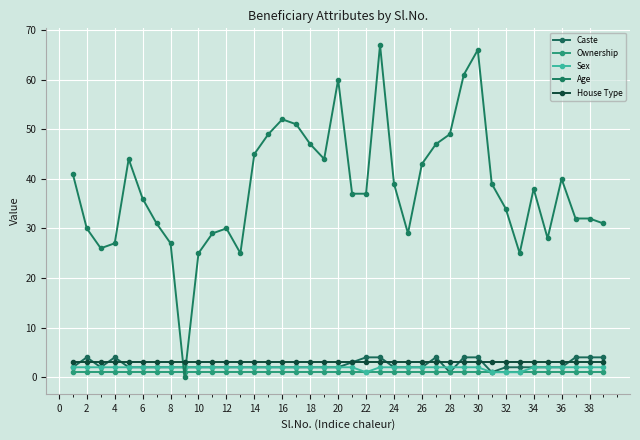

How many series are shown in this chart?

5